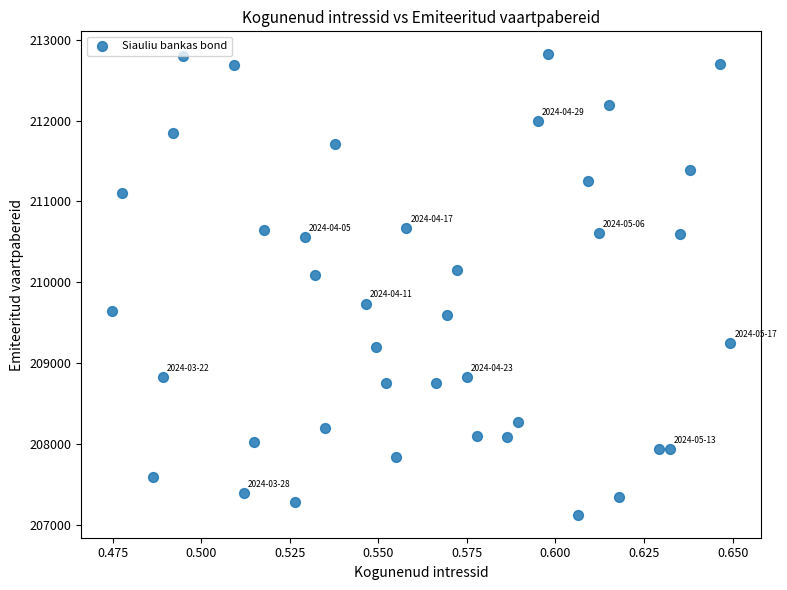

What is the range of Y values (max minus min)?

5696.0